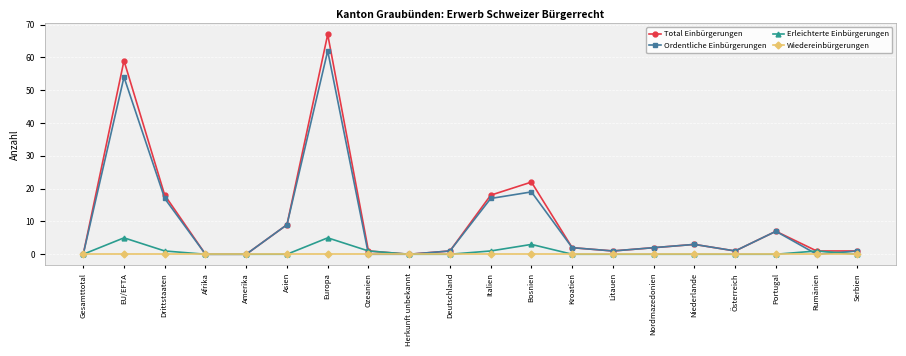

How many lines are shown in the chart?

4